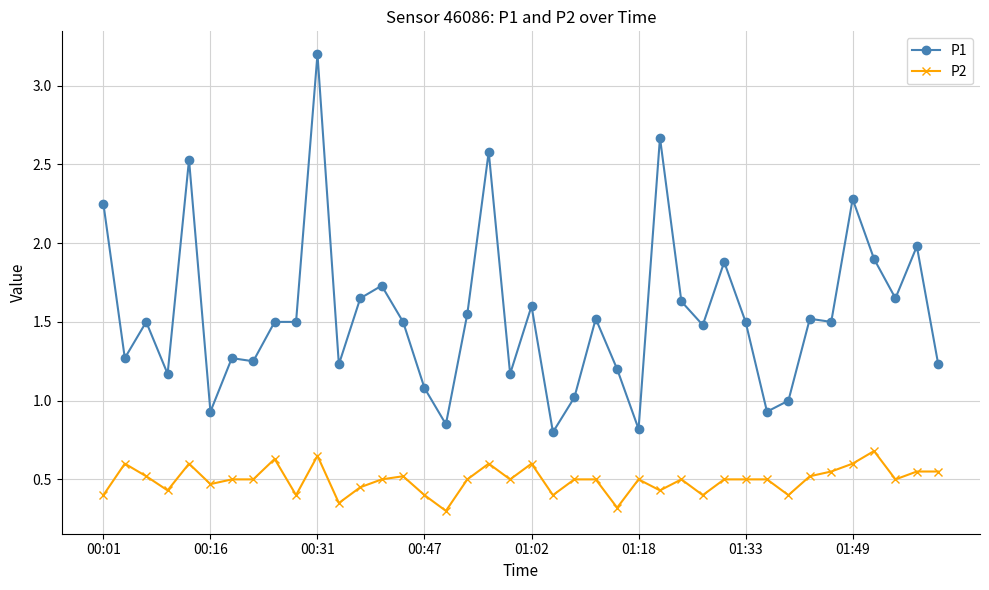

At how many categories does at least one series exceed 0?

40